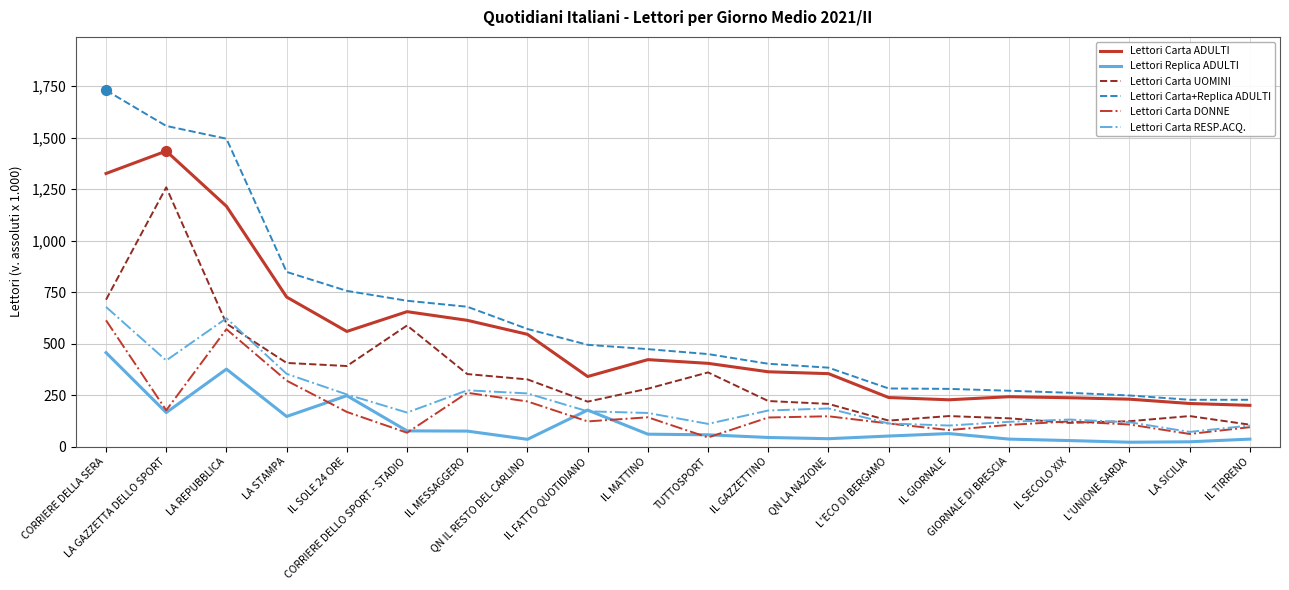

Which series has the widest spread of values?

Lettori Carta+Replica ADULTI